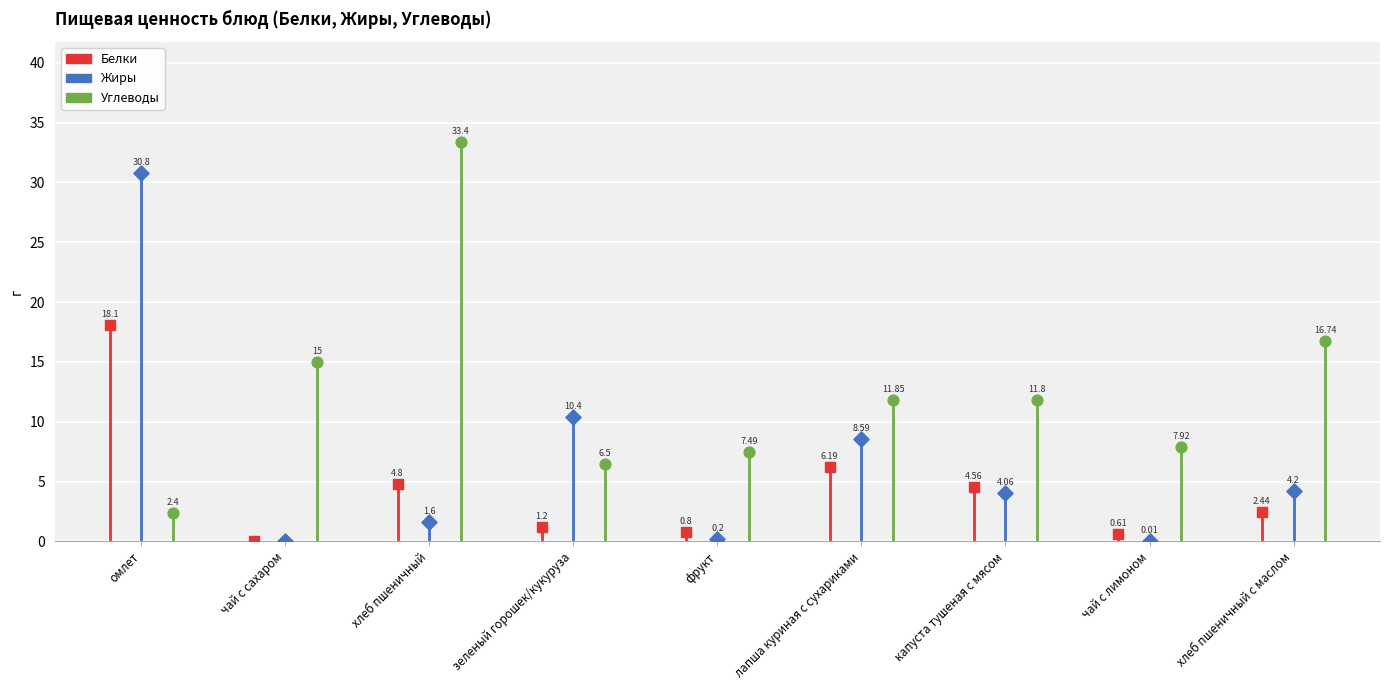

Which series has the widest spread of Y values?

Углеводы